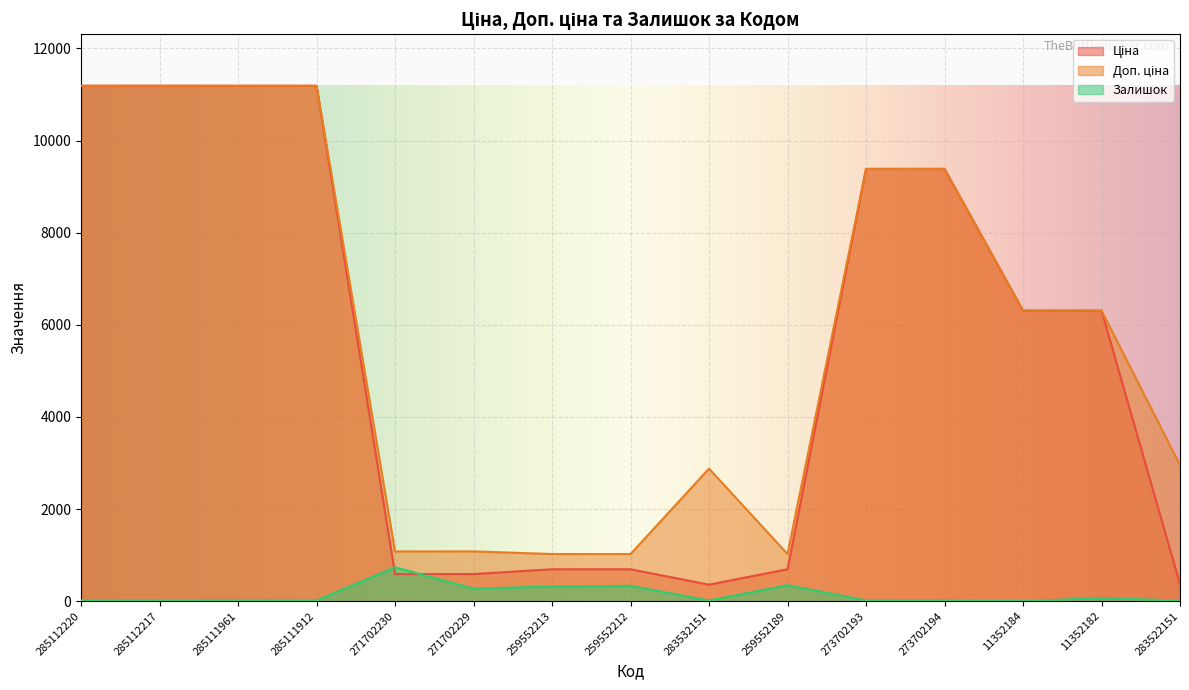

How many interior local valleys does the Доп. ціна series have?

1